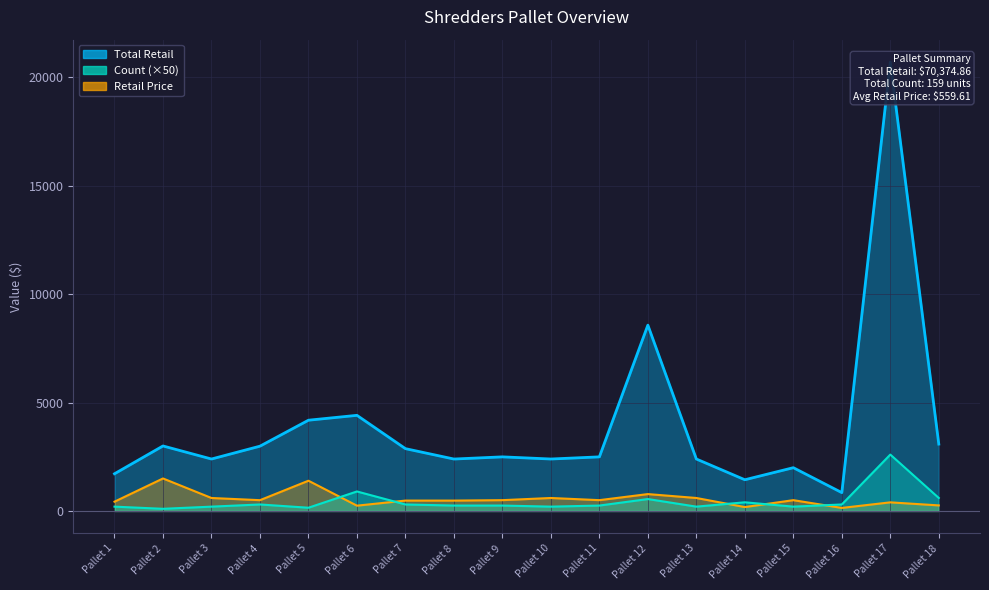

What is the value of the Count point at the 18th from the left?

600.0